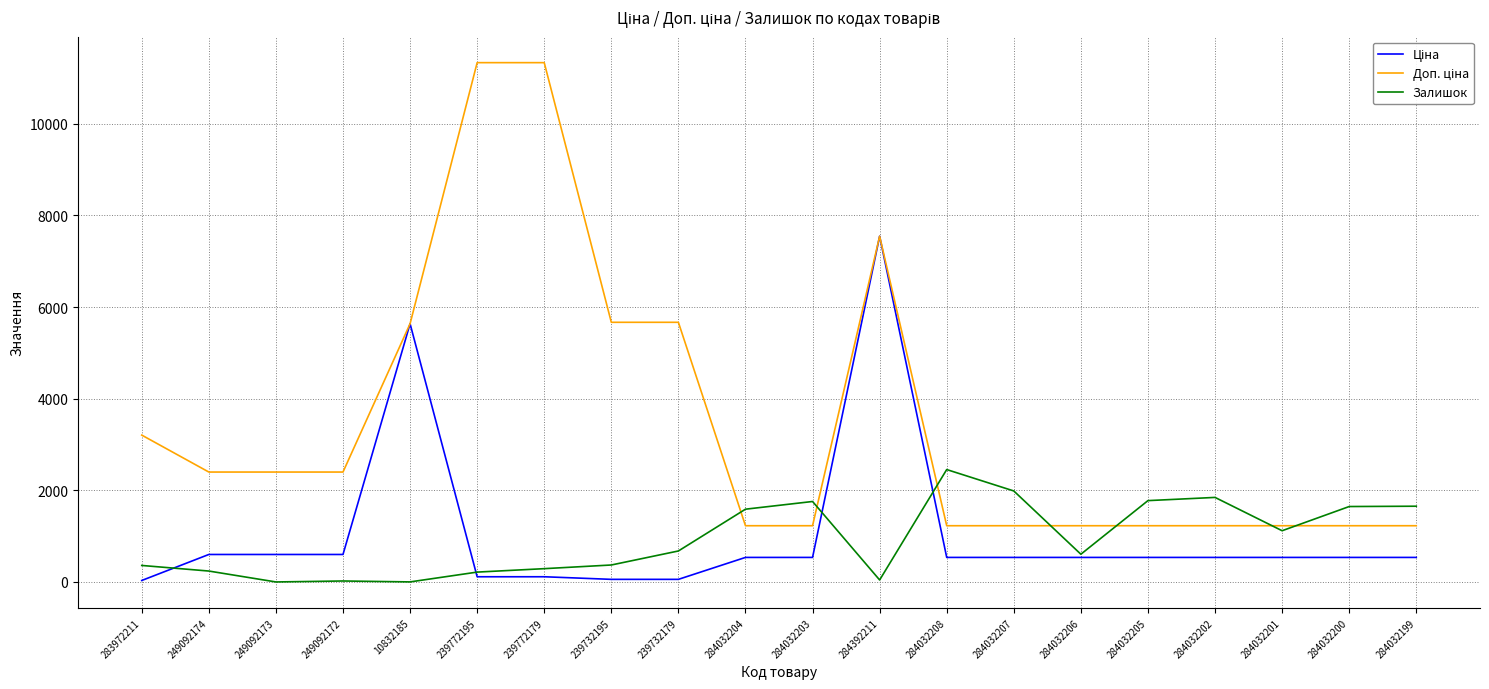

What is the greatest value displayed?

11334.0